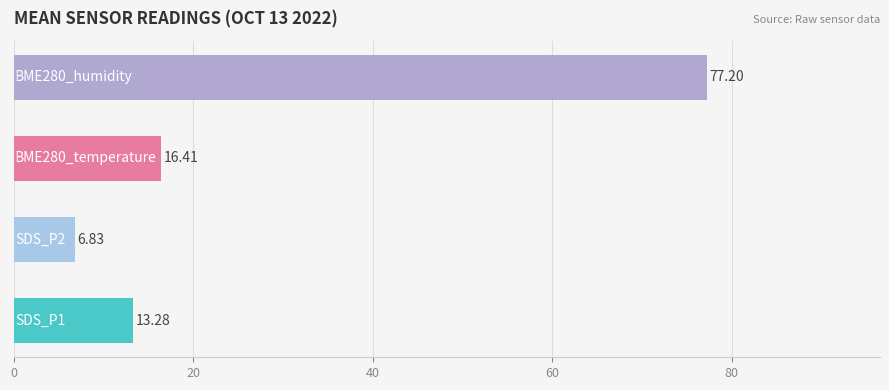

What is the average value?

28.4